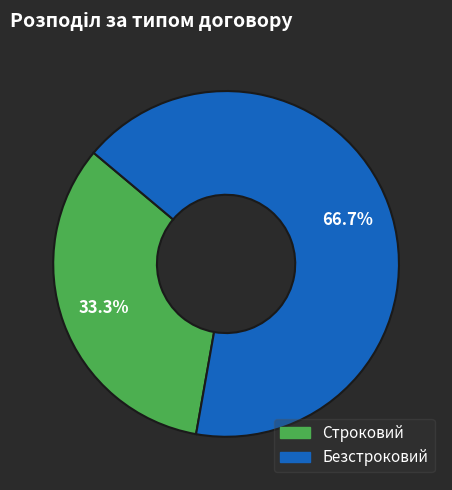

How many segments does this pie chart have?

2